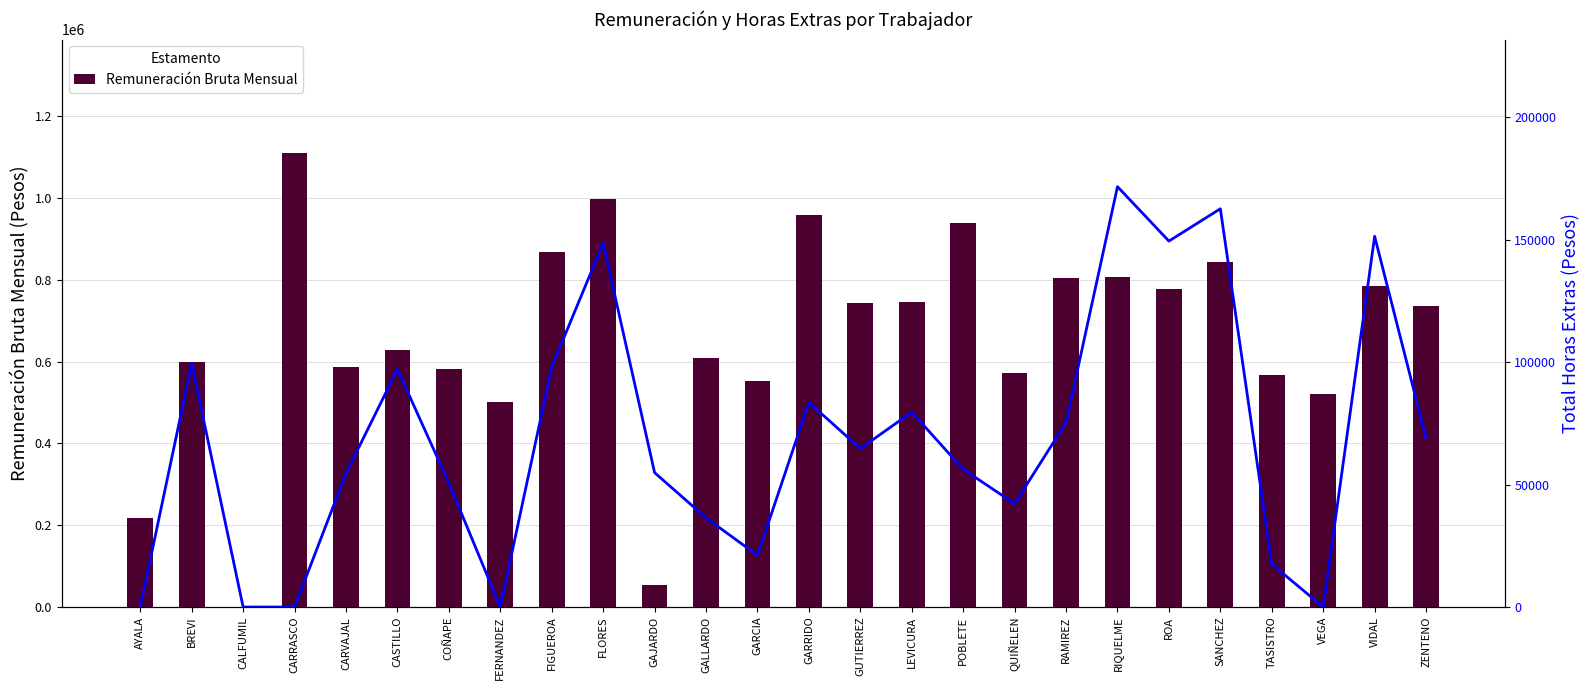

List the series in order of their peak value, lowest first.

Total Horas Extras, Remuneración Bruta Mensual